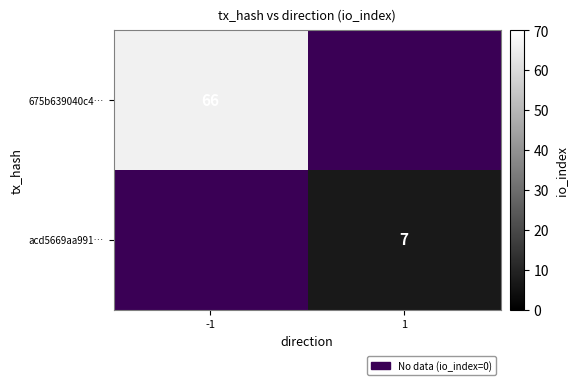

Is it true that acd5669aa991… equals 10 at 1?

False